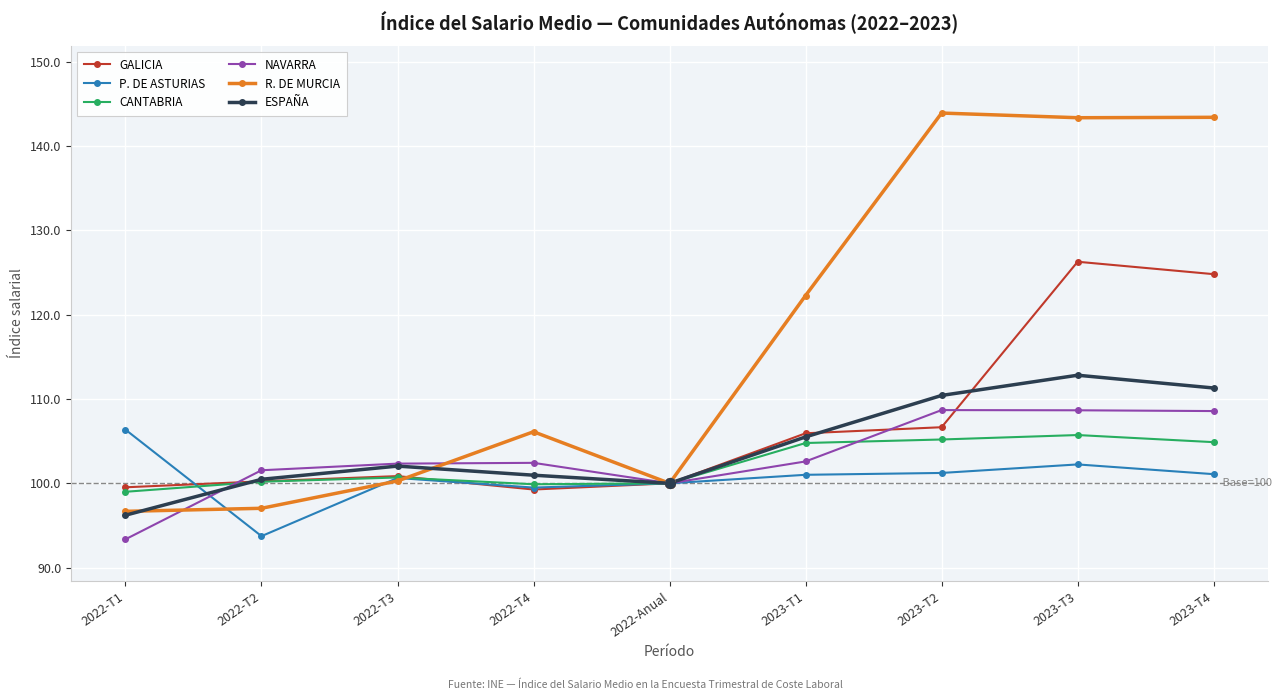

What is the sum of all CANTABRIA values?

920.4